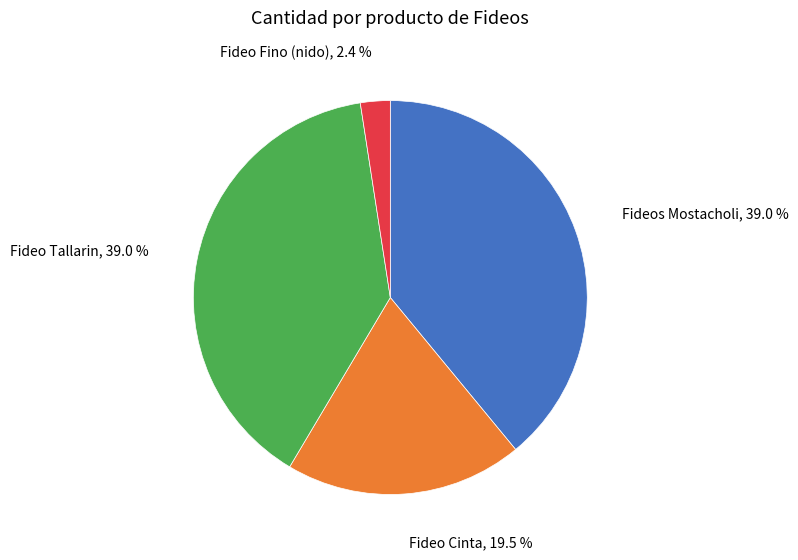

What percentage is the Fideos Mostacholi slice, to the nearest percent?

39%